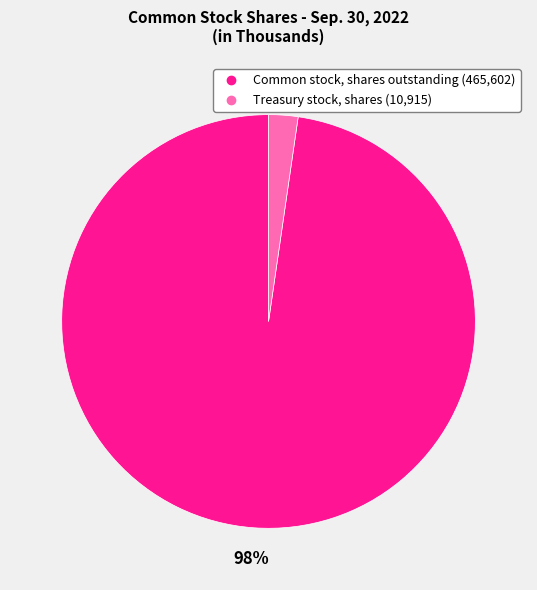

To the nearest percent, what percentage of the pie is Common stock, shares outstanding?

98%